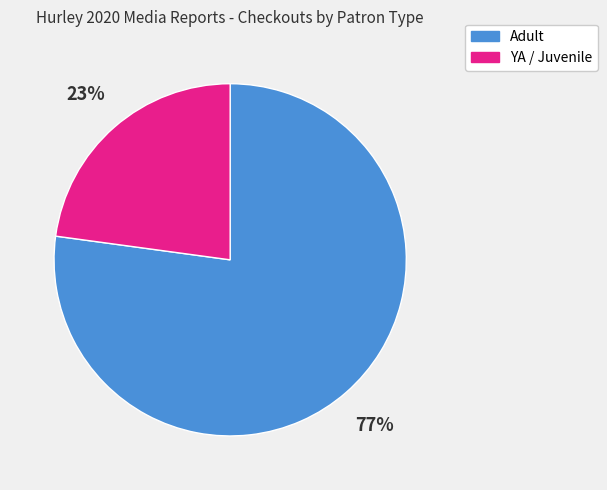

What is the largest slice in the pie chart?

Adult